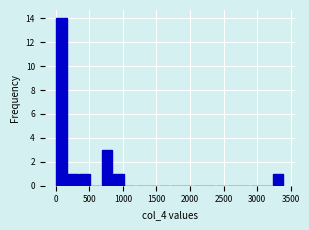

Read against the x-axis, roughly where is the centre of the tallest bar?

100